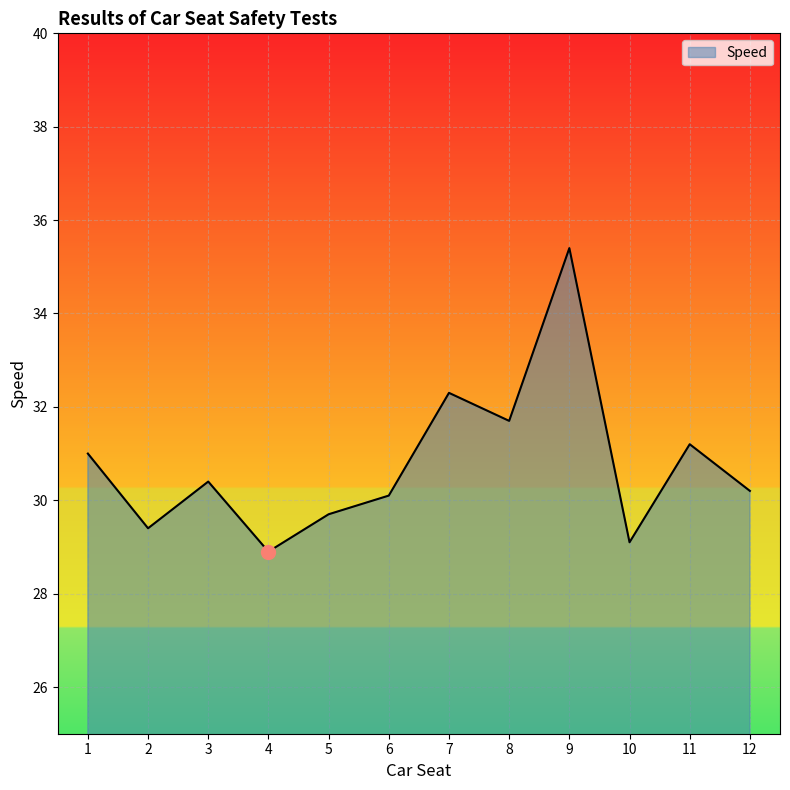

What is the greatest value displayed?

35.4